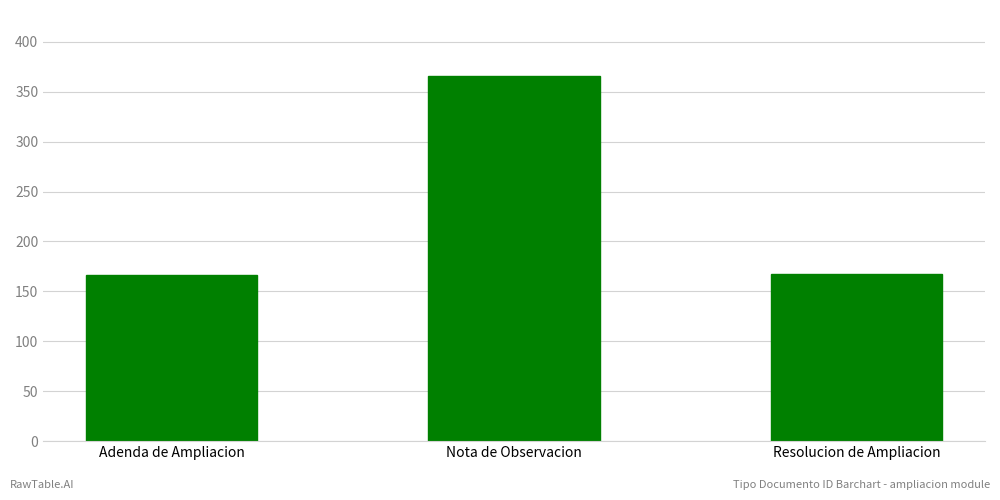

Which has a higher value, Nota de Observacion or Adenda de Ampliacion?

Nota de Observacion